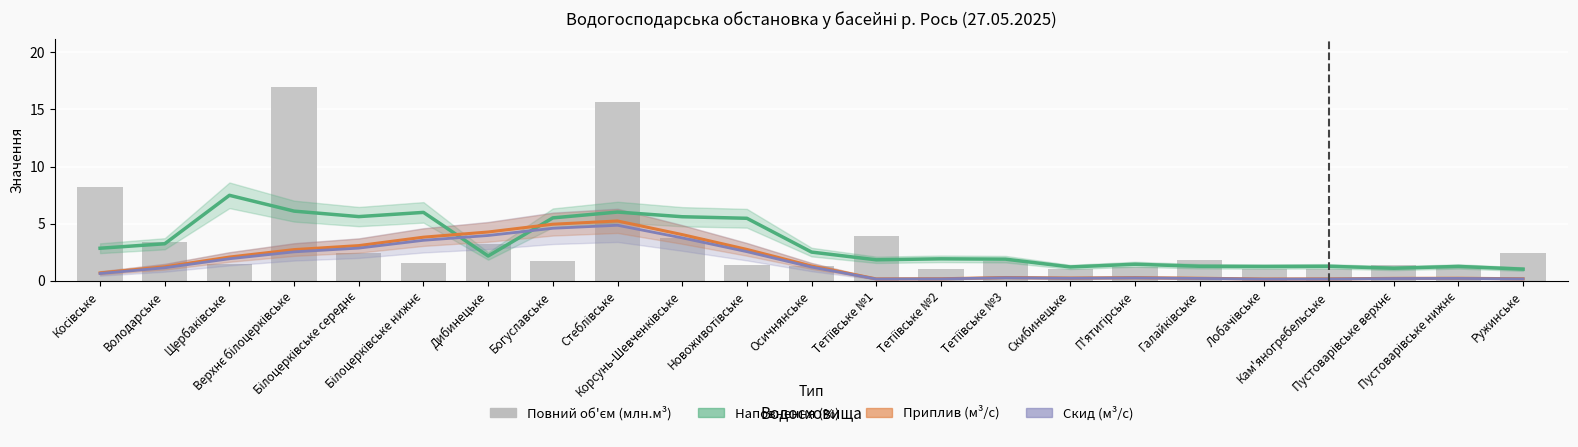

What is the average value of the Наповнення (%) series?

3.2